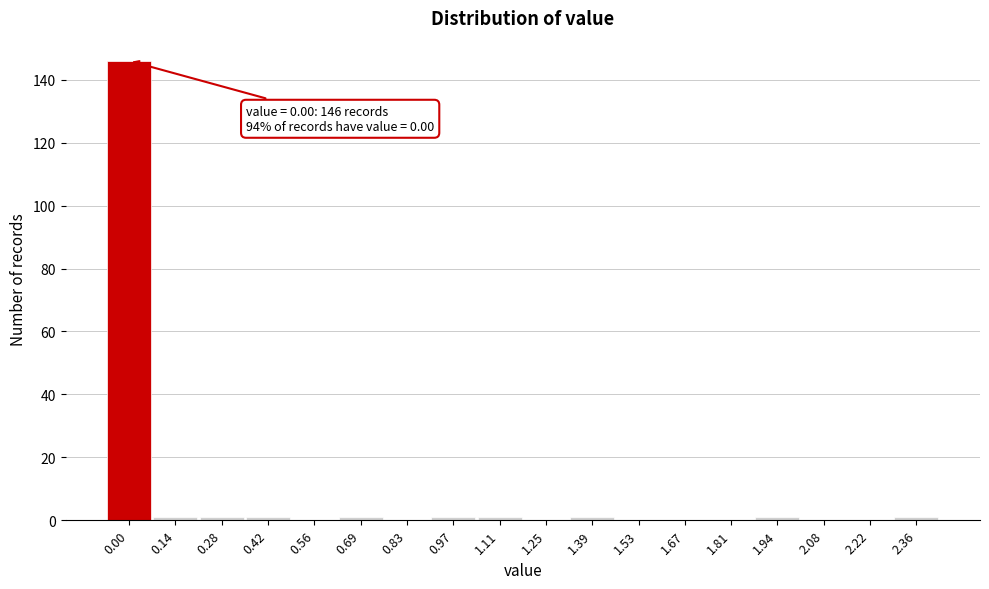

Reading left to right, what are all the values shown in this chart?

0.00=146	0.14=1	0.28=1	0.42=1	0.56=0	0.69=1	0.83=0	0.97=1	1.11=1	1.25=0	1.39=1	1.53=0	1.67=0	1.81=0	1.94=1	2.08=0	2.22=0	2.36=1